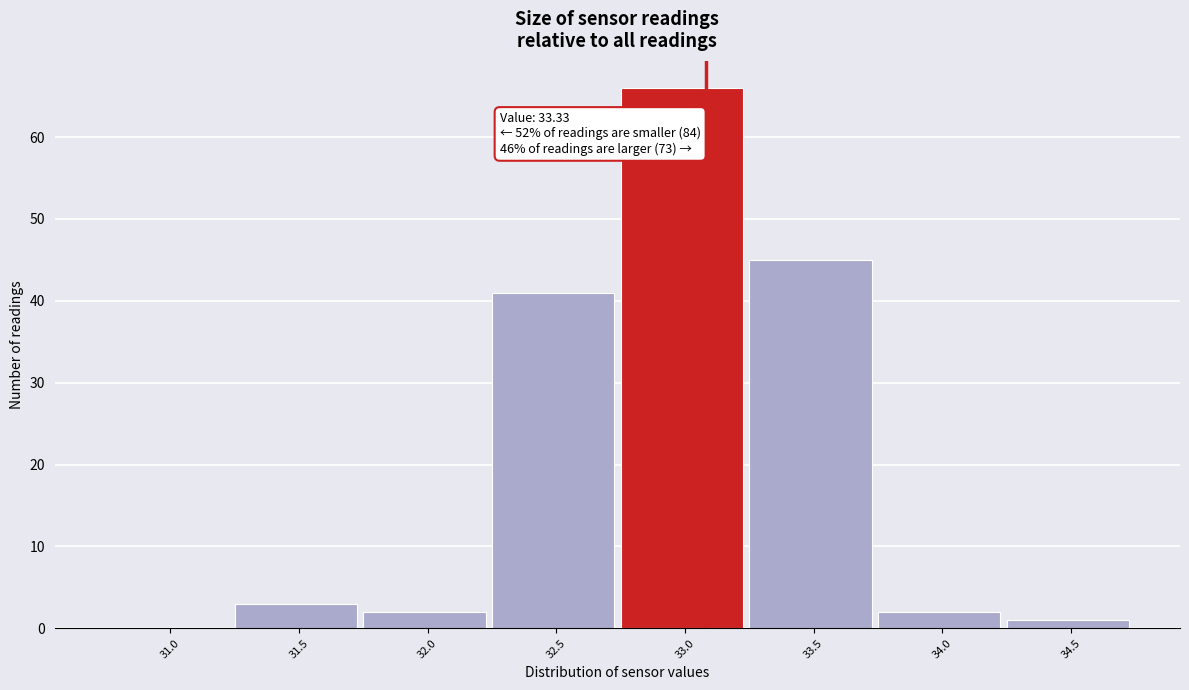

Reading left to right, transcribe all the data shown in this chart.

31.0=0	31.5=3	32.0=2	32.5=41	33.0=66	33.5=45	34.0=2	34.5=1